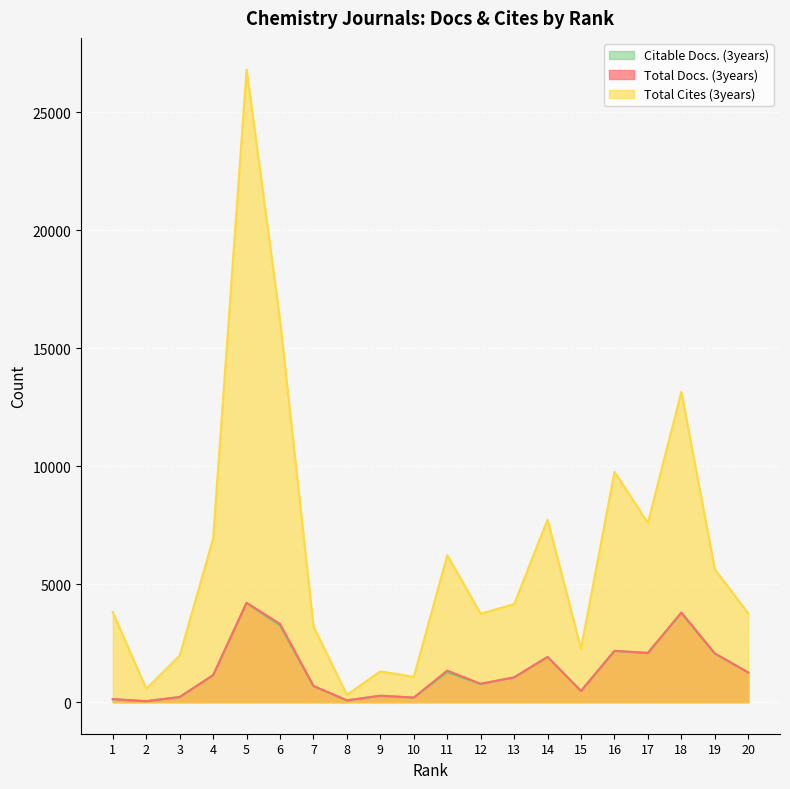

How many series are shown in this chart?

3